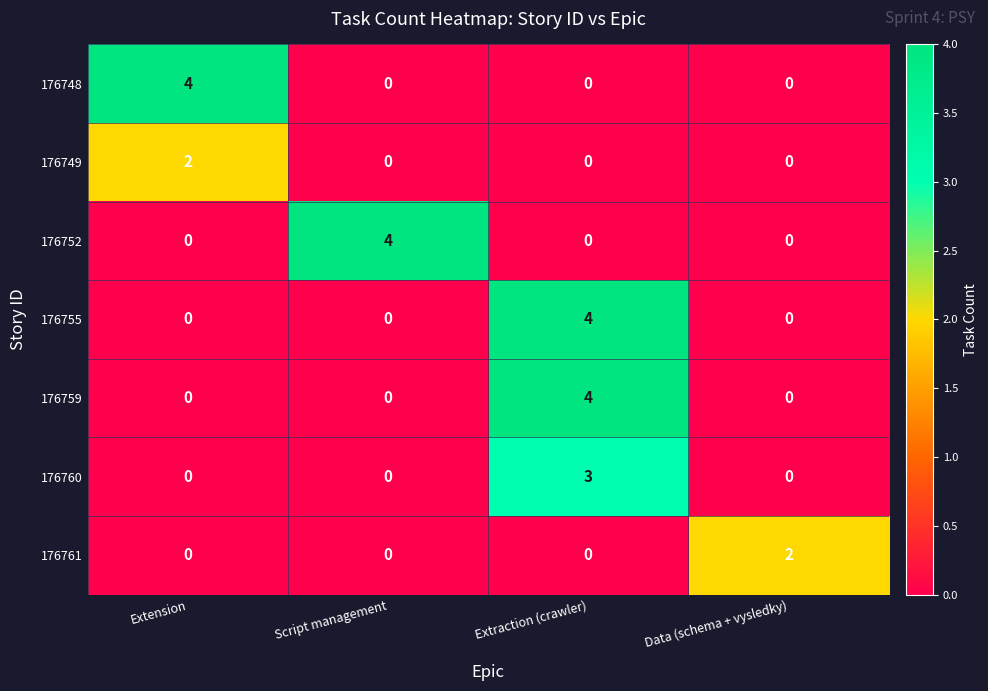

How many categories are shown in the chart?

4